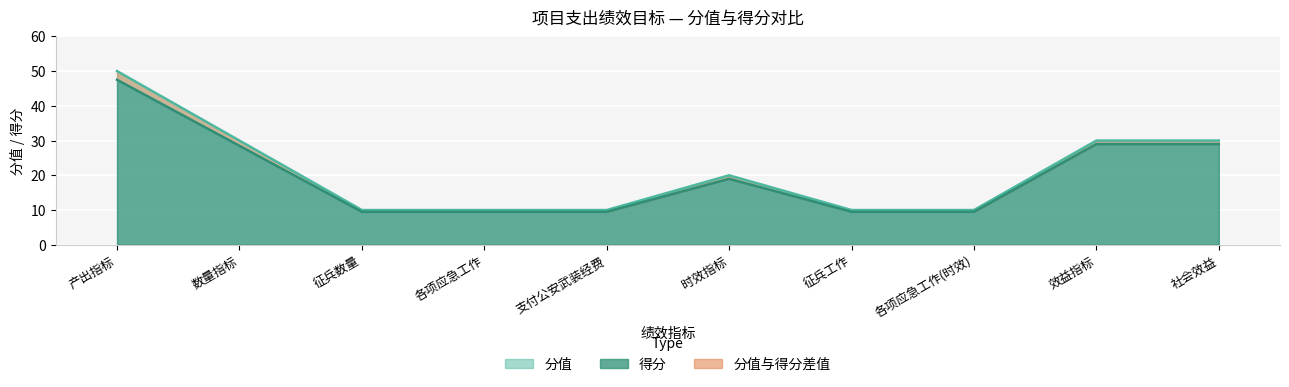

The value of 分值 at 社会效益 is 19.1. True or false?

False